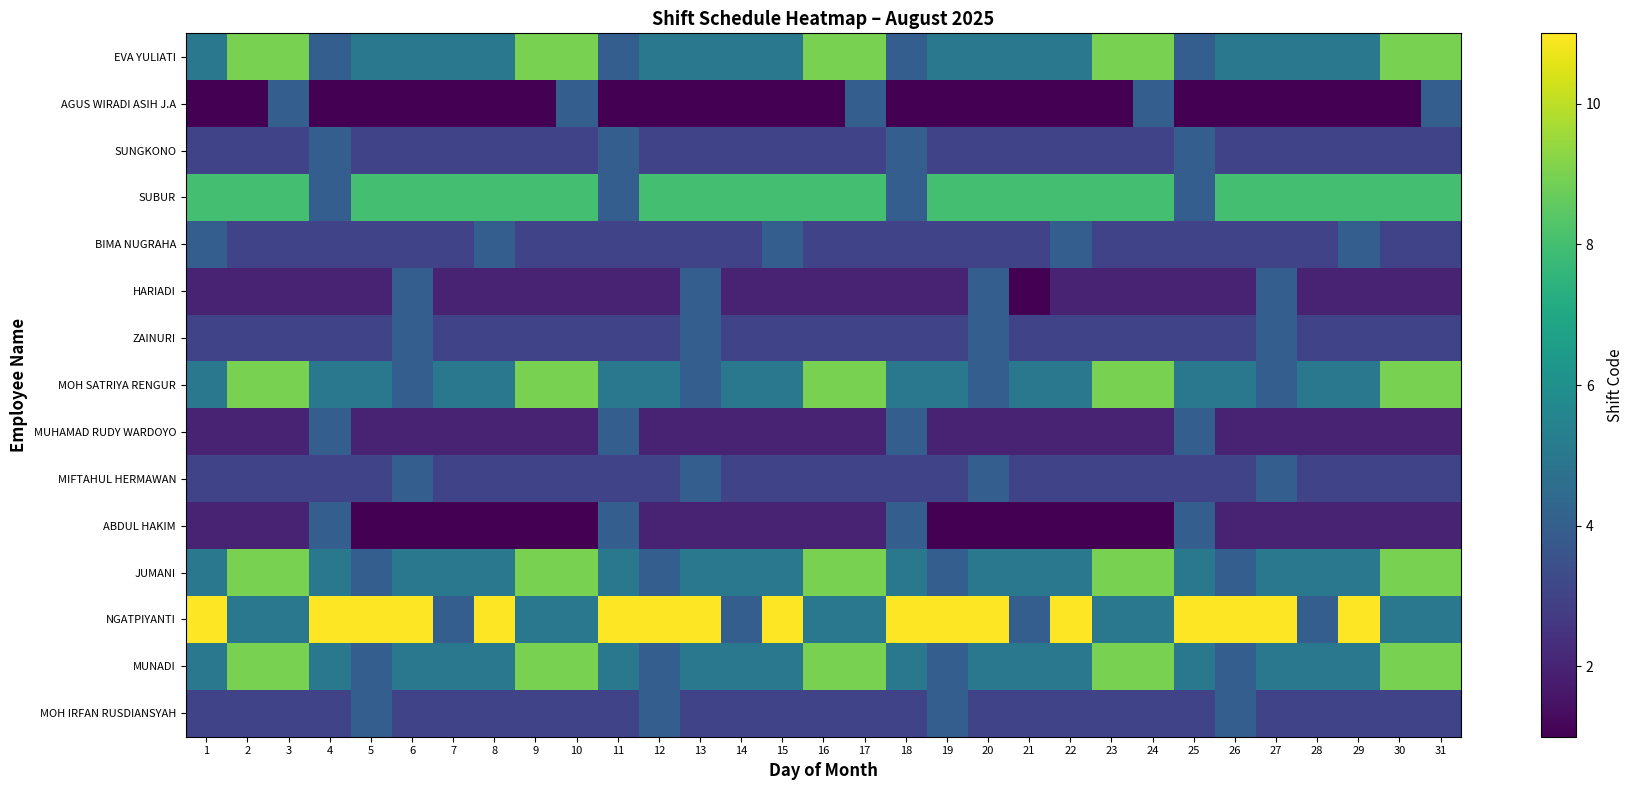

Rank the series by their maximum value, from highest to lowest.

NGATPIYANTI, EVA YULIATI, MOH SATRIYA RENGUR, JUMANI, MUNADI, SUBUR, AGUS WIRADI ASIH J.A, SUNGKONO, BIMA NUGRAHA, HARIADI, ZAINURI, MUHAMAD RUDY WARDOYO, MIFTAHUL HERMAWAN, ABDUL HAKIM, MOH IRFAN RUSDIANSYAH